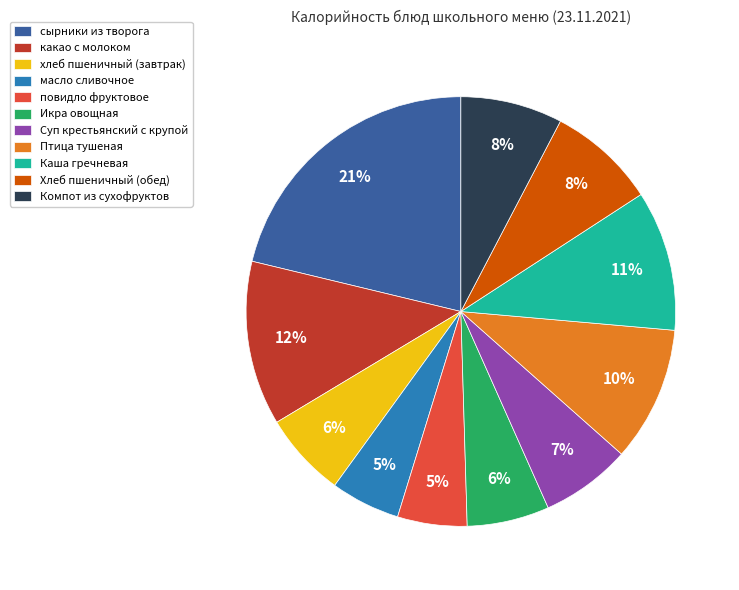

Which category has the biggest portion of the pie?

сырники из творога